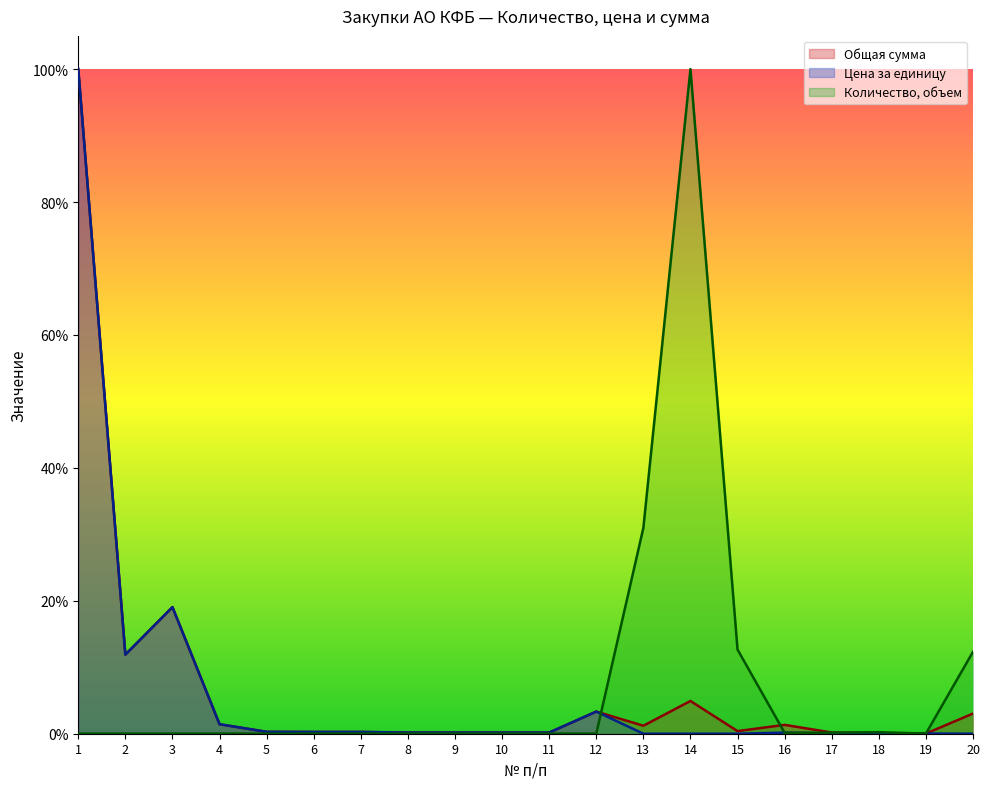

Which series has the largest total across all categories?

Количество, объем